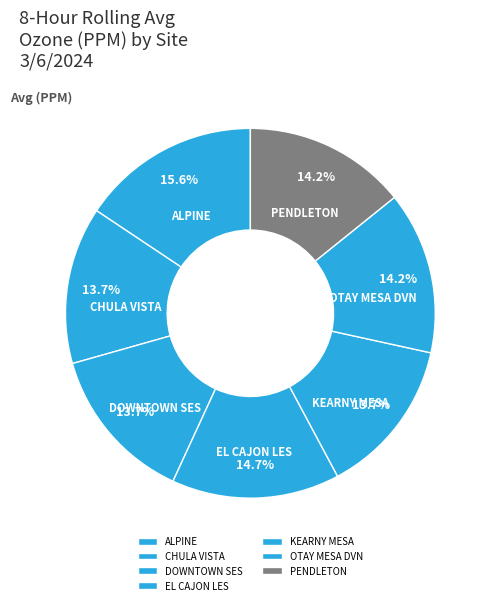

Does any single category account for the majority?

No